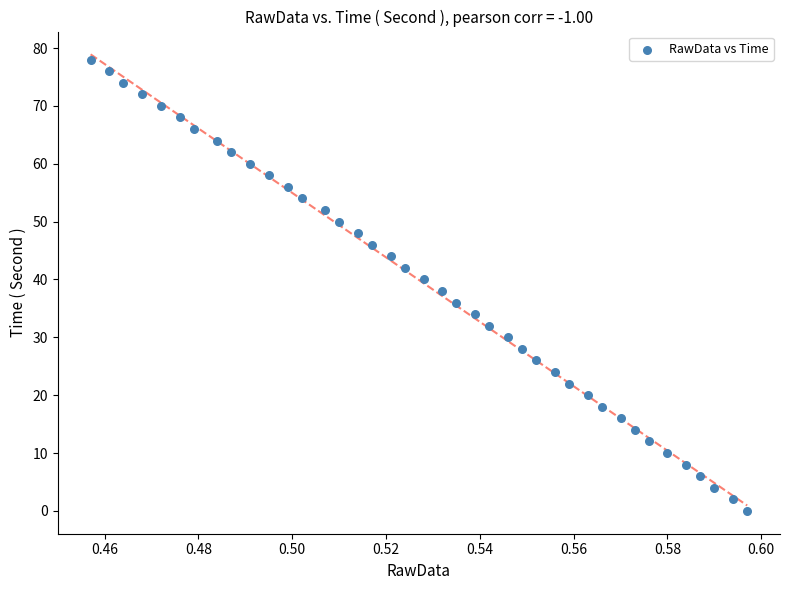

What is the range of Y values (max minus min)?

78